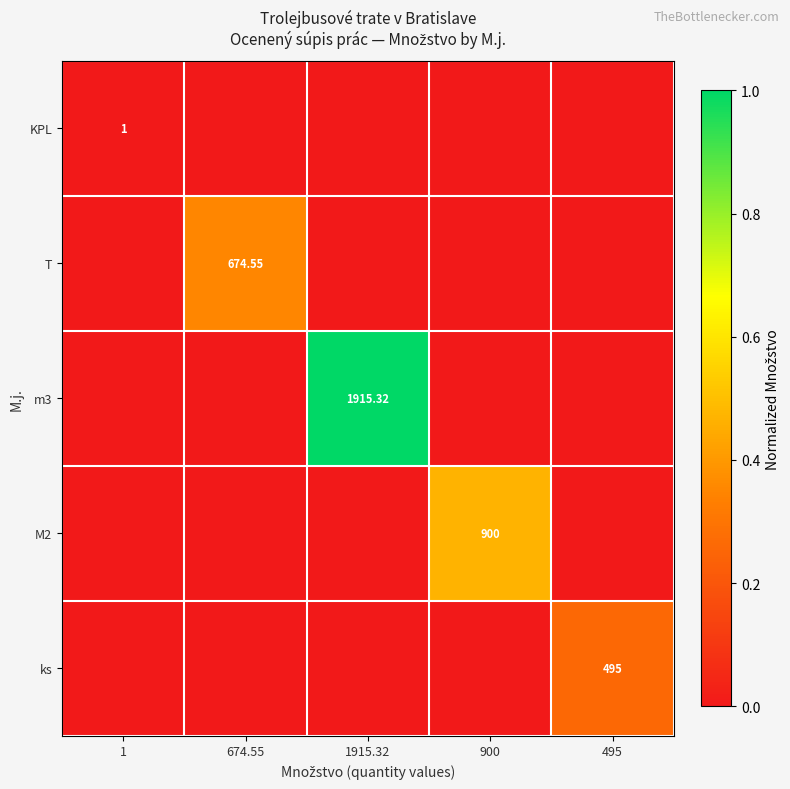

How many categories are shown in the chart?

5